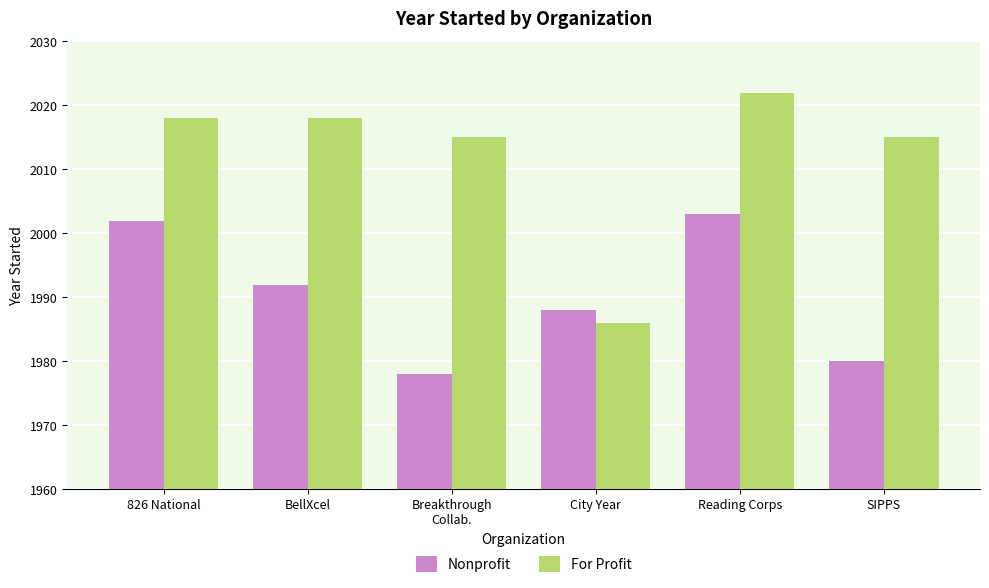

What is the sum of the For Profit values at City Year and 826 National?

4004